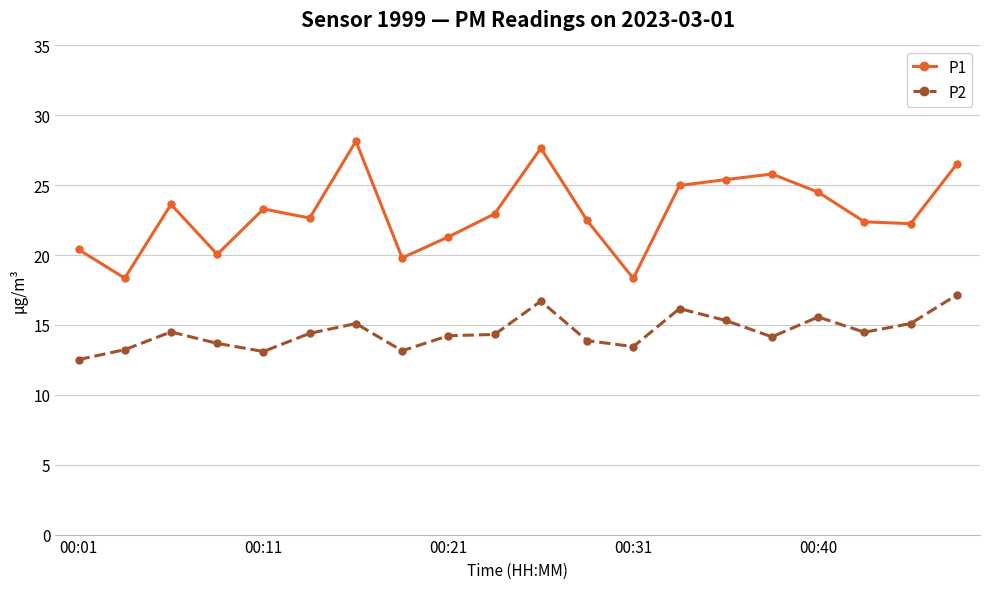

Which series has the largest total across all categories?

P1